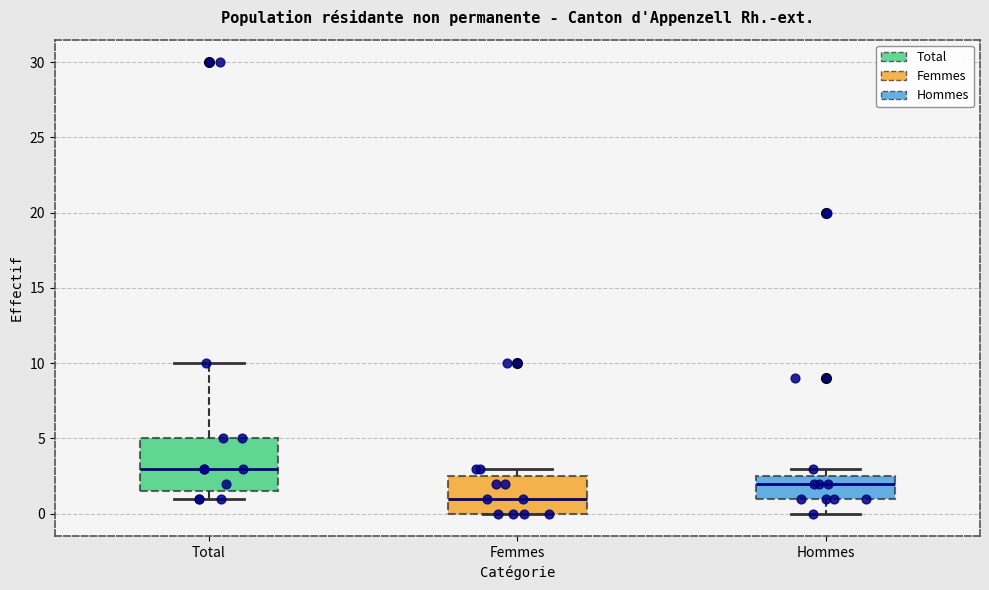

Comparing the boxes themselves (not the whiskers), which one is the tallest?

Total